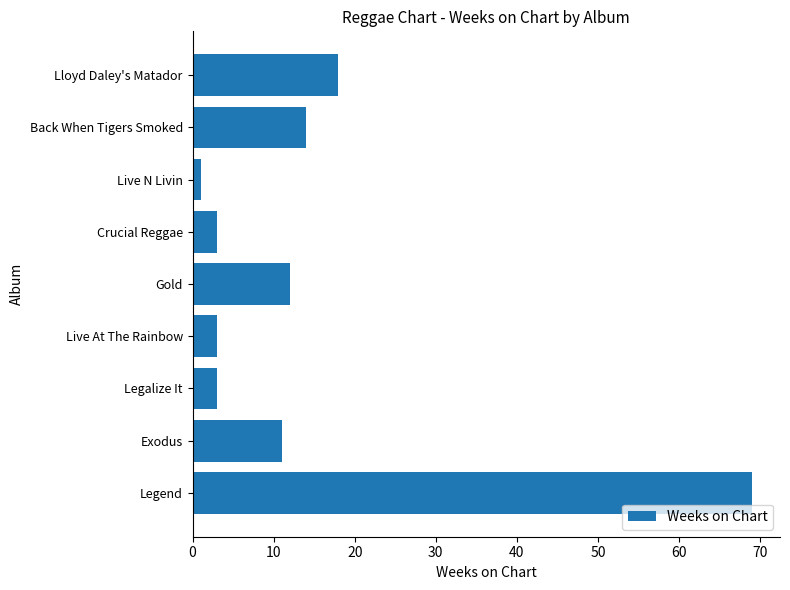

Reading bottom to top, extract all data points from this chart.

Legend=69	Exodus=11	Legalize It=3	Live At The Rainbow=3	Gold=12	Crucial Reggae=3	Live N Livin=1	Back When Tigers Smoked=14	Lloyd Daley's Matador=18